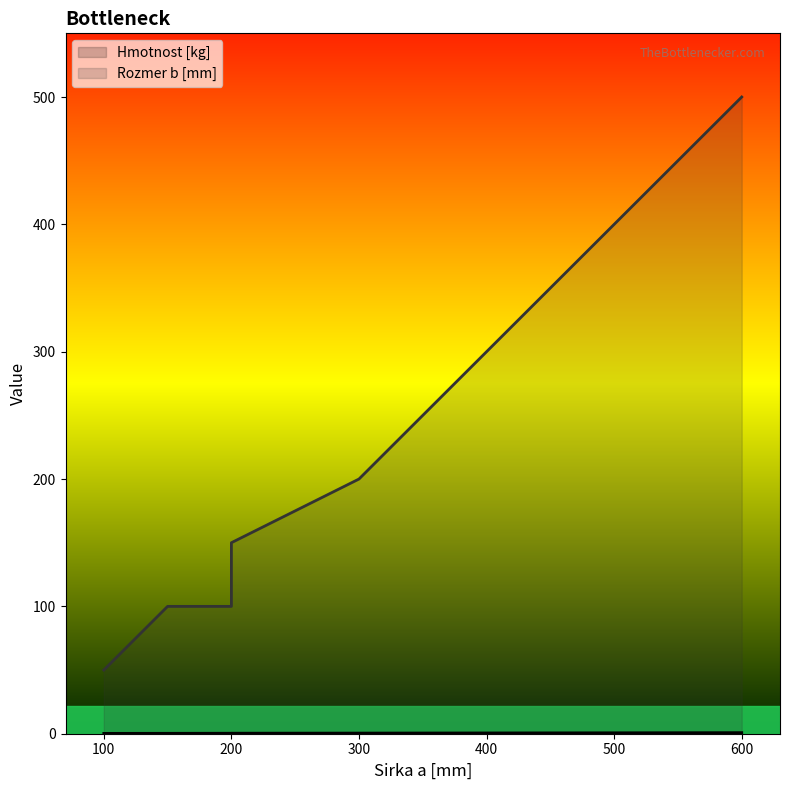

What is the highest value of the Rozmer b [mm] series?

500.0